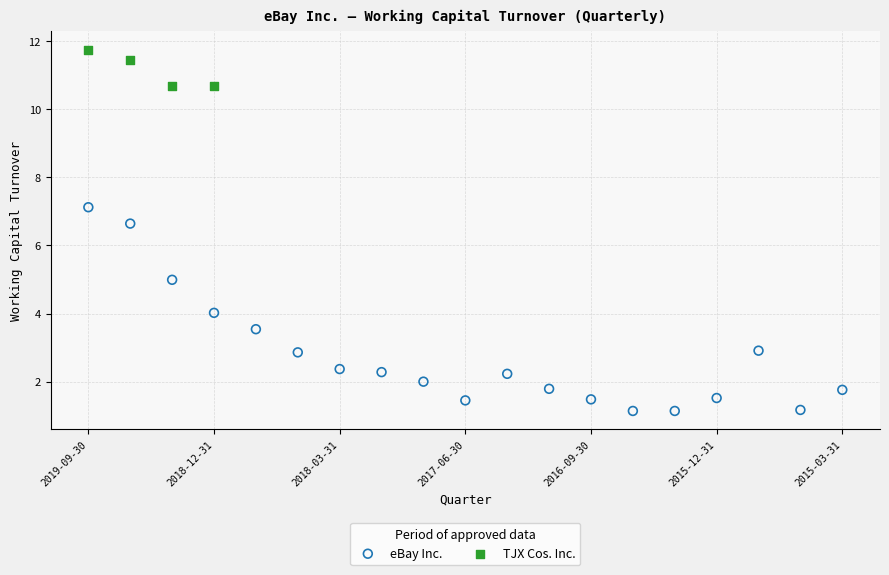

Which series reaches the maximum Y coordinate?

TJX Cos. Inc.